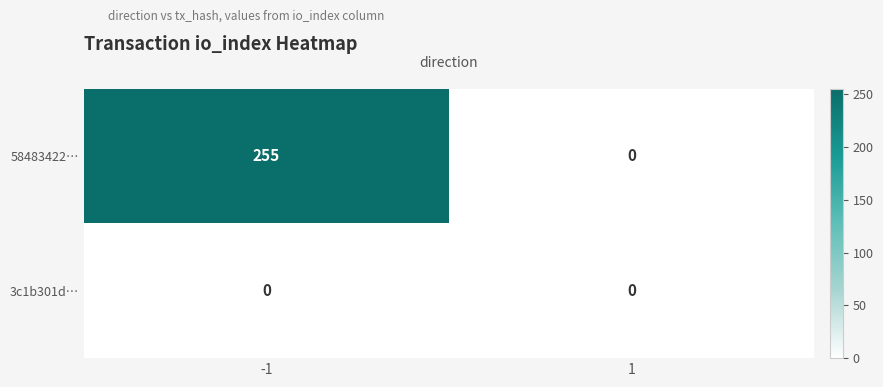

Is it true that 58483422… equals 131 at -1?

False